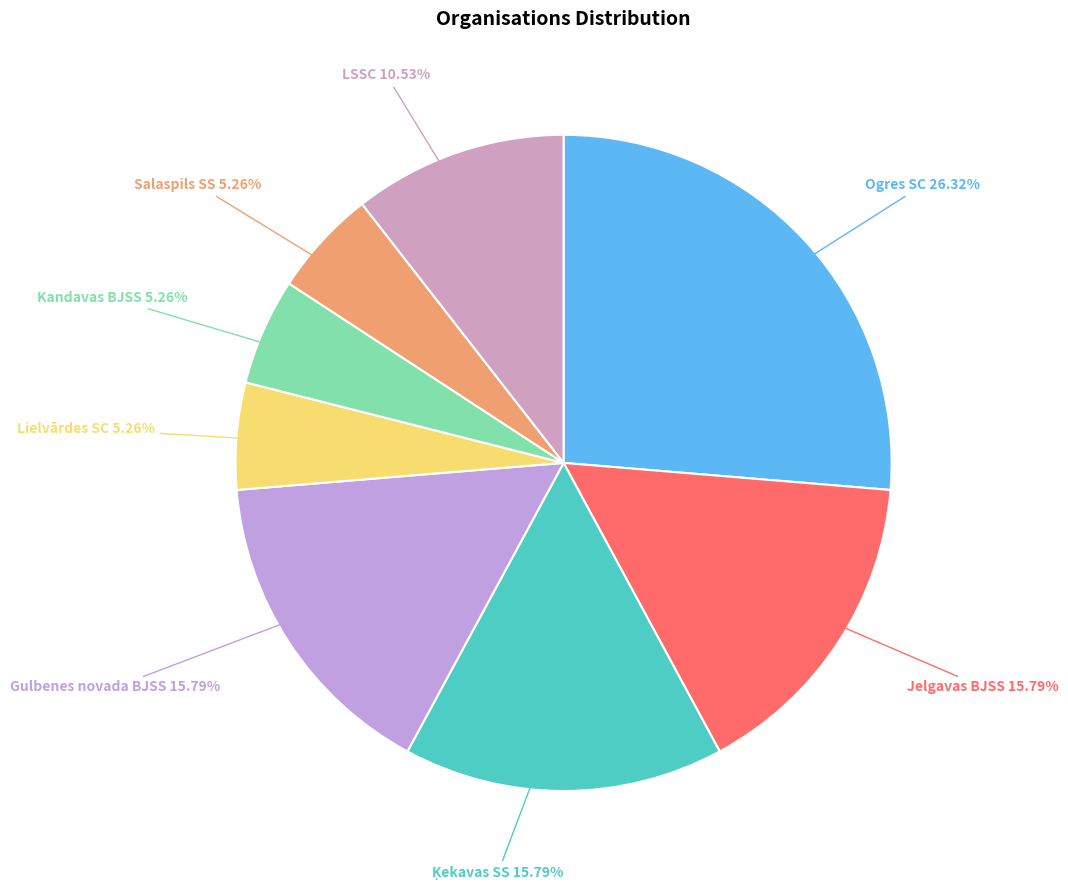

To the nearest percent, what portion does Kandavas BJSS represent?

5%